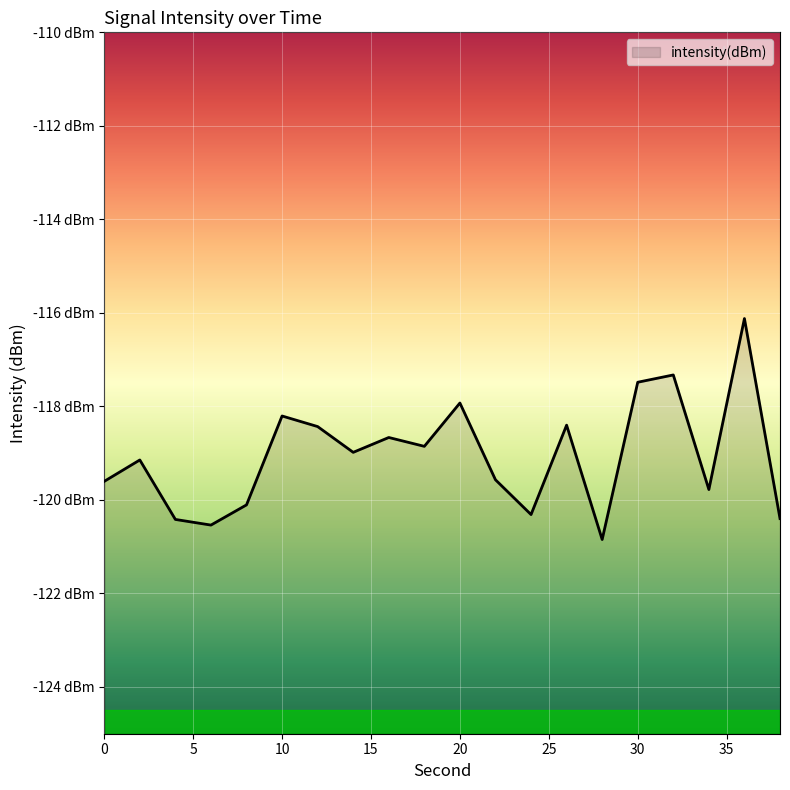

Reading right to left, what are all the values shown in this chart?

38=-120.4	36=-116.1	34=-119.8	32=-117.3	30=-117.5	28=-120.8	26=-118.4	24=-120.3	22=-119.6	20=-117.9	18=-118.9	16=-118.7	14=-119.0	12=-118.4	10=-118.2	8=-120.1	6=-120.5	4=-120.4	2=-119.1	0=-119.6